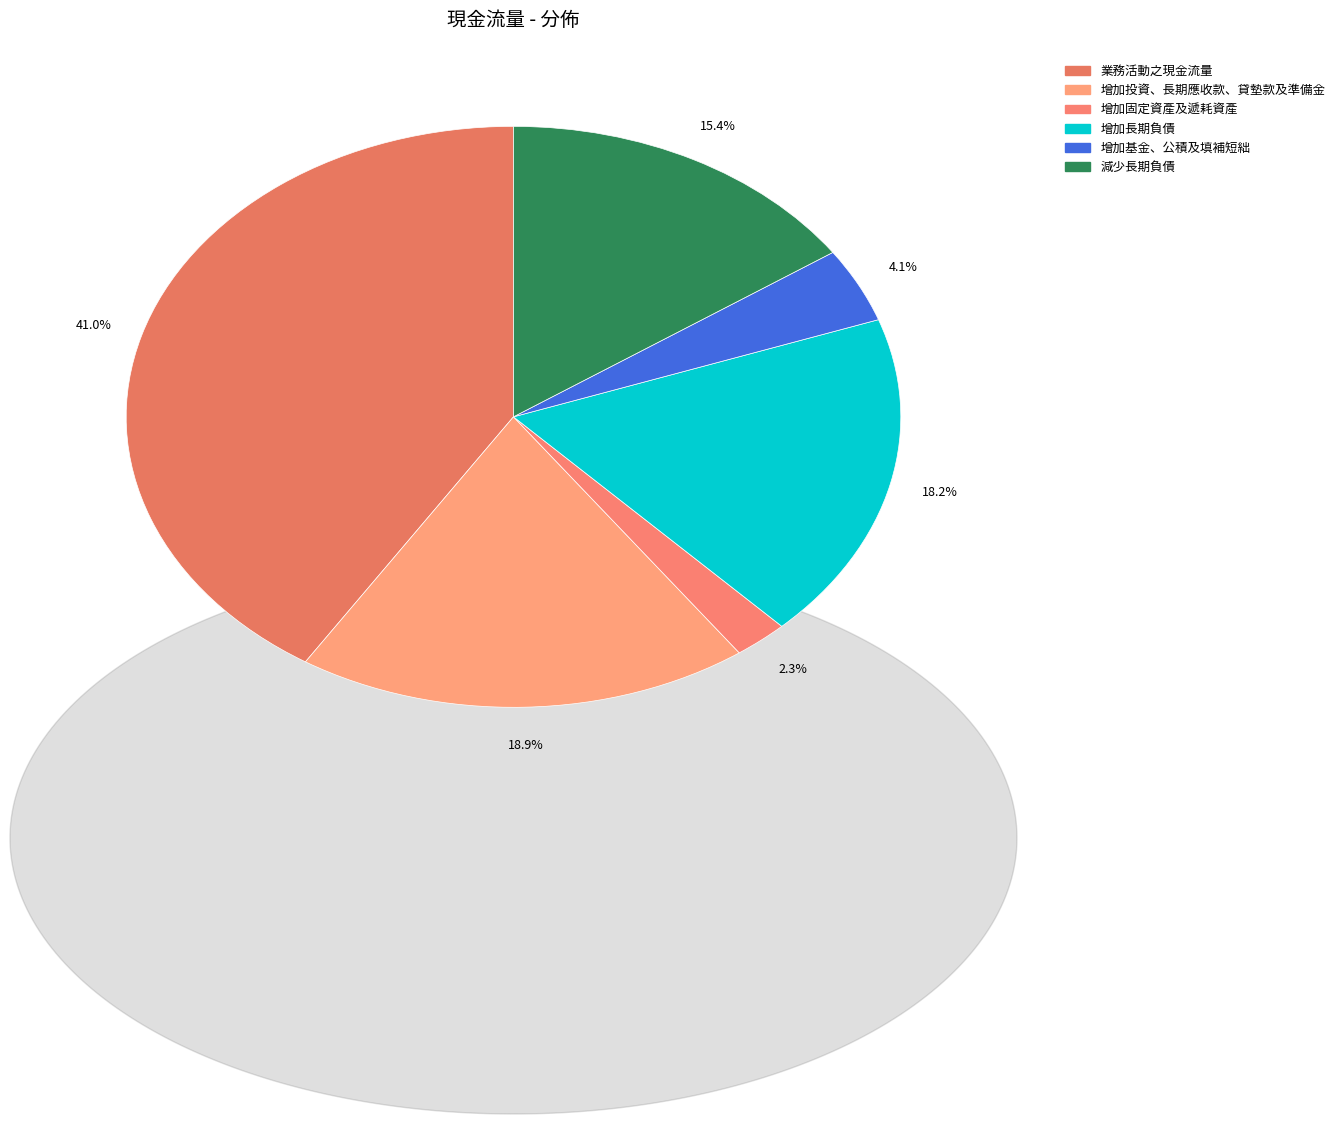

To the nearest percent, what portion does 減少長期負債 represent?

15%